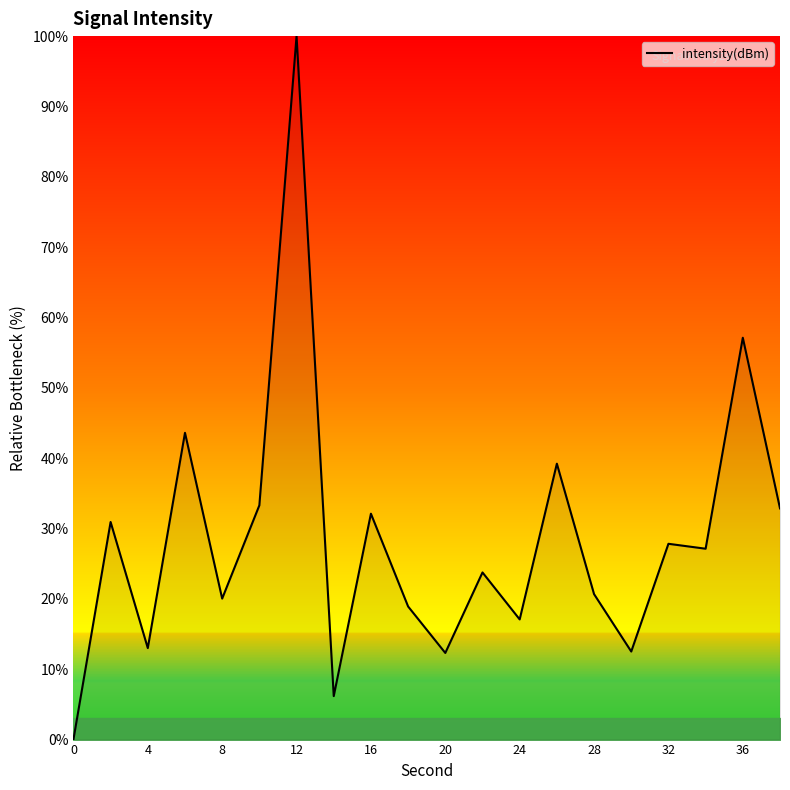

What is the difference between the maximum and minimum values?

100.0